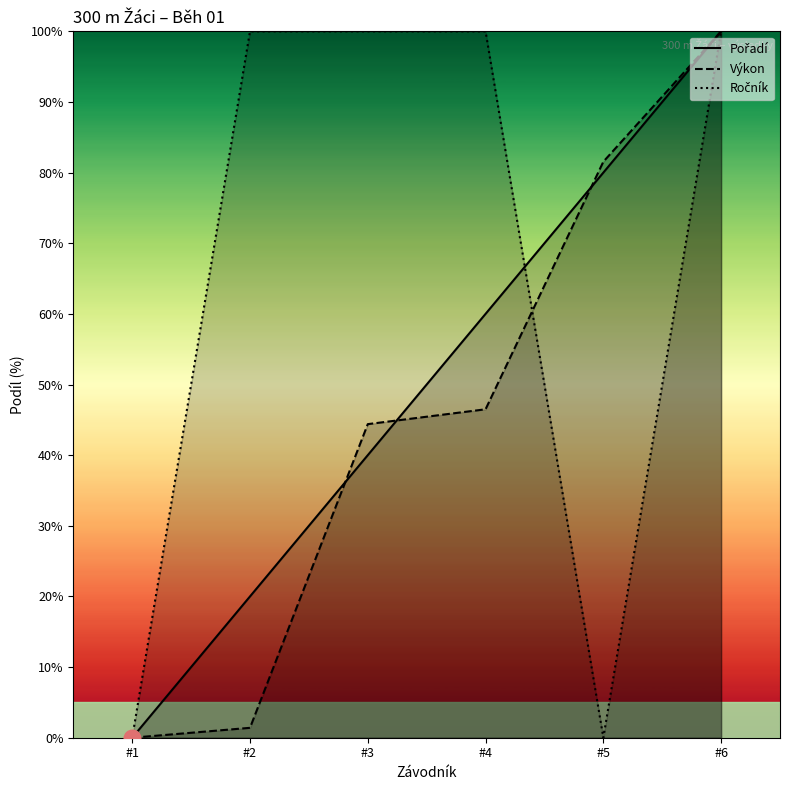

What is the difference between the maximum and minimum values in the Výkon series?

100.0